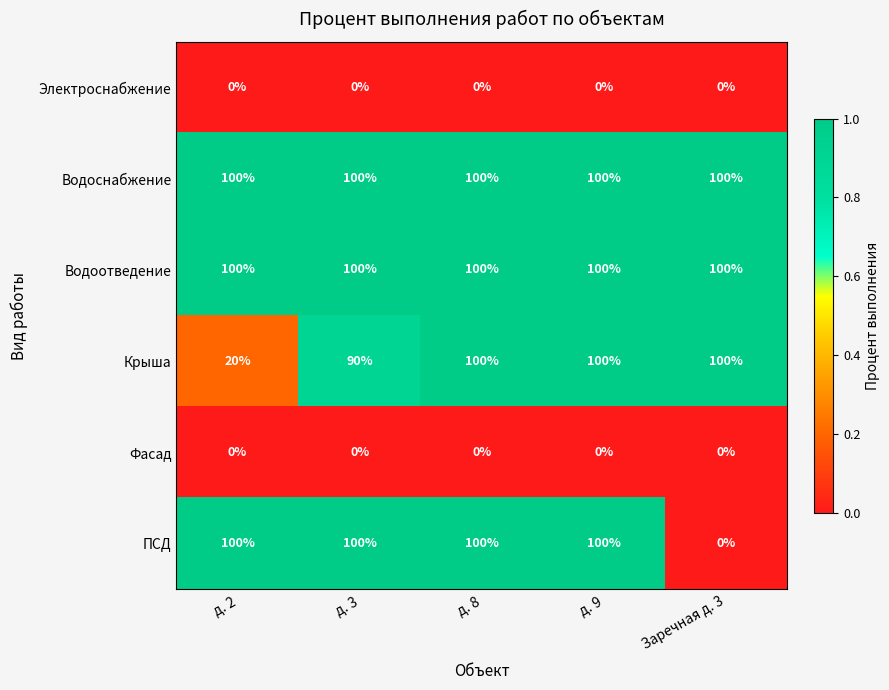

Reading left to right, list all the values displayed in this chart.

Электроснабжение: д. 2=0	д. 3=0	д. 8=0	д. 9=0	Заречная д. 3=0
Водоснабжение: д. 2=100	д. 3=100	д. 8=100	д. 9=100	Заречная д. 3=100
Водоотведение: д. 2=100	д. 3=100	д. 8=100	д. 9=100	Заречная д. 3=100
Крыша: д. 2=20	д. 3=90	д. 8=100	д. 9=100	Заречная д. 3=100
Фасад: д. 2=0	д. 3=0	д. 8=0	д. 9=0	Заречная д. 3=0
ПСД: д. 2=100	д. 3=100	д. 8=100	д. 9=100	Заречная д. 3=0